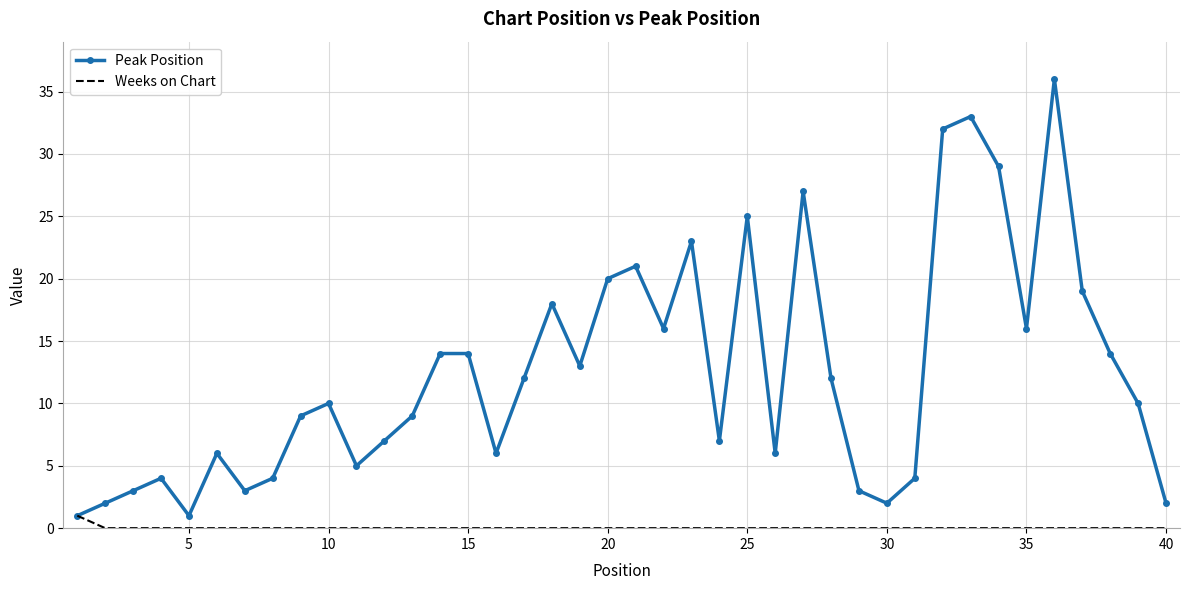

Which series has the largest total across all categories?

Peak Position